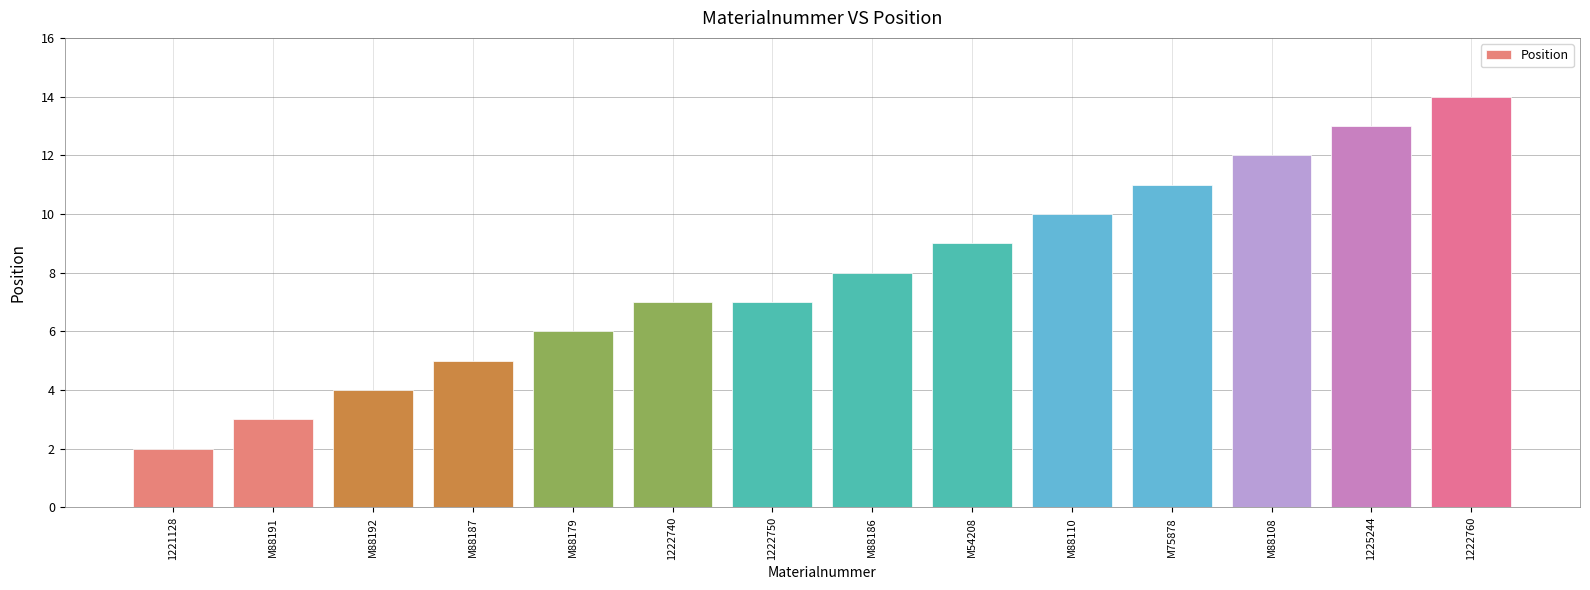

What is the sum of the values at M88108 and 1222760?

26